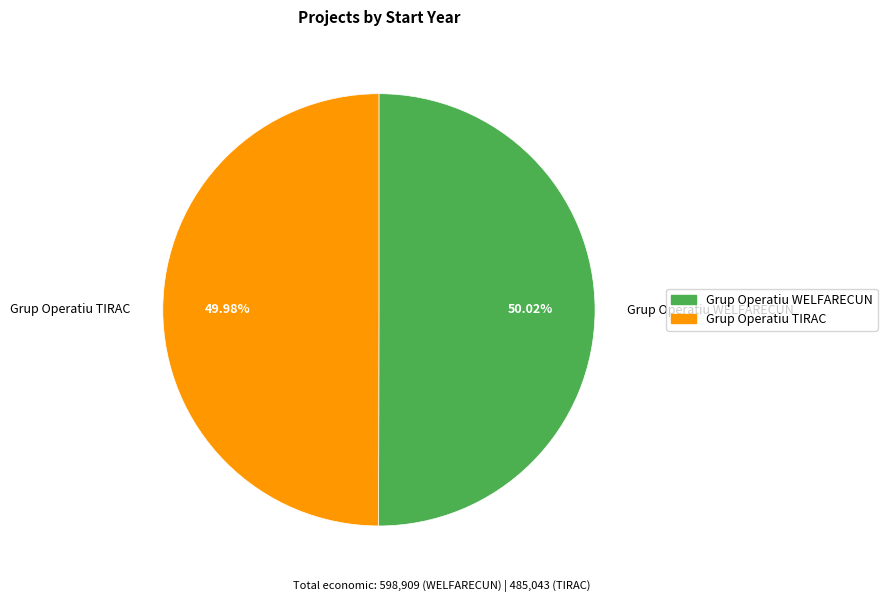

Count the number of slices in the pie.

2